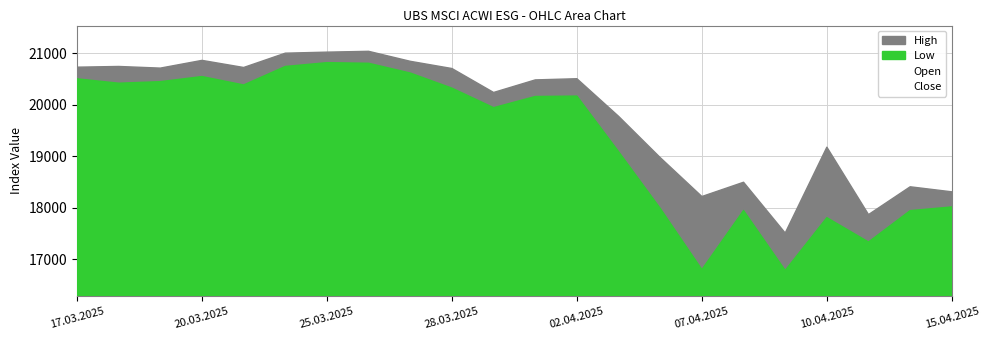

Which series has the largest total across all categories?

High